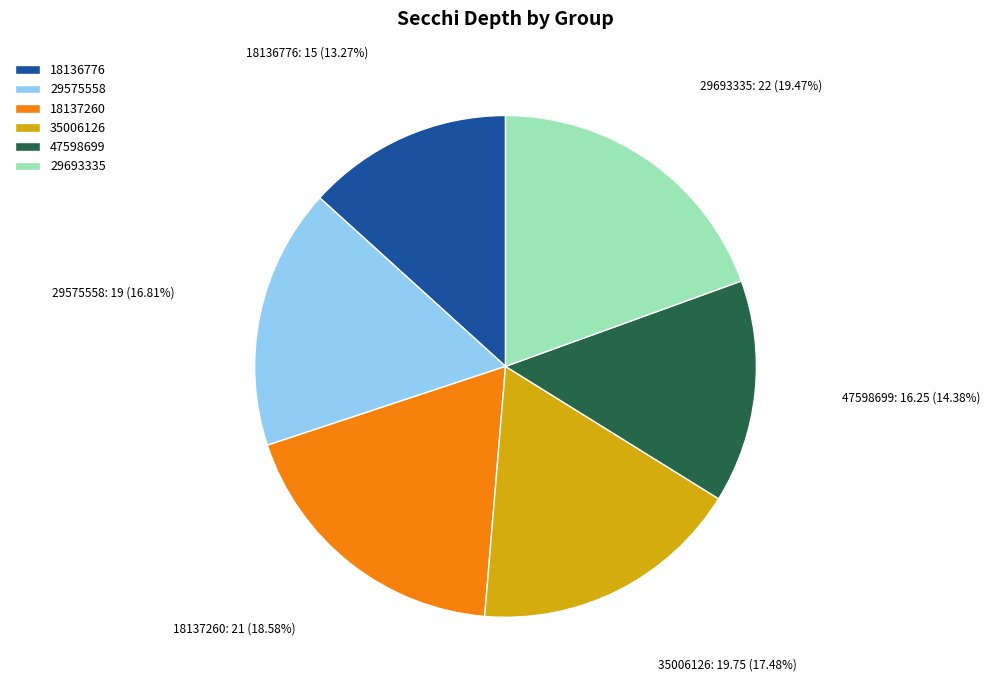

How many segments does this pie chart have?

6